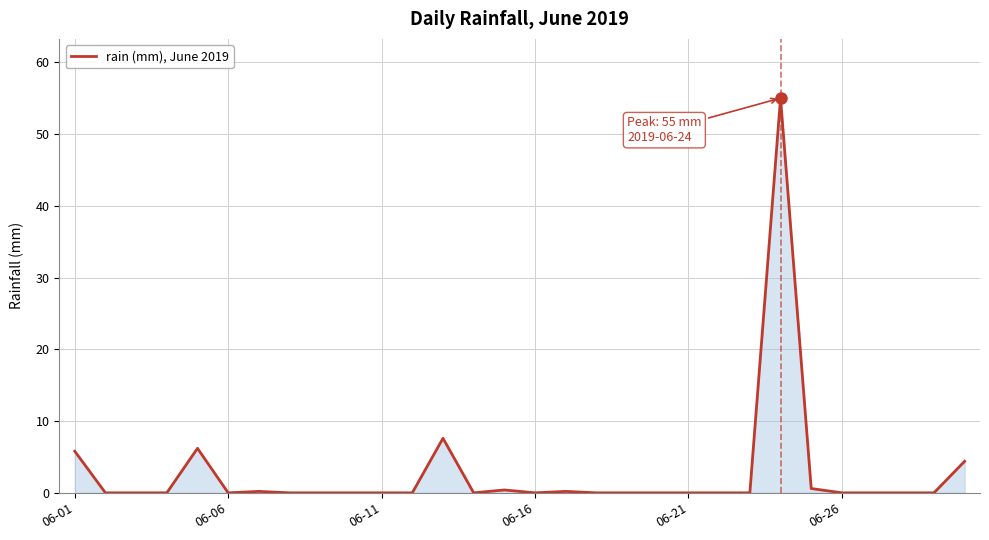

What is the difference between the maximum and minimum values?

55.0